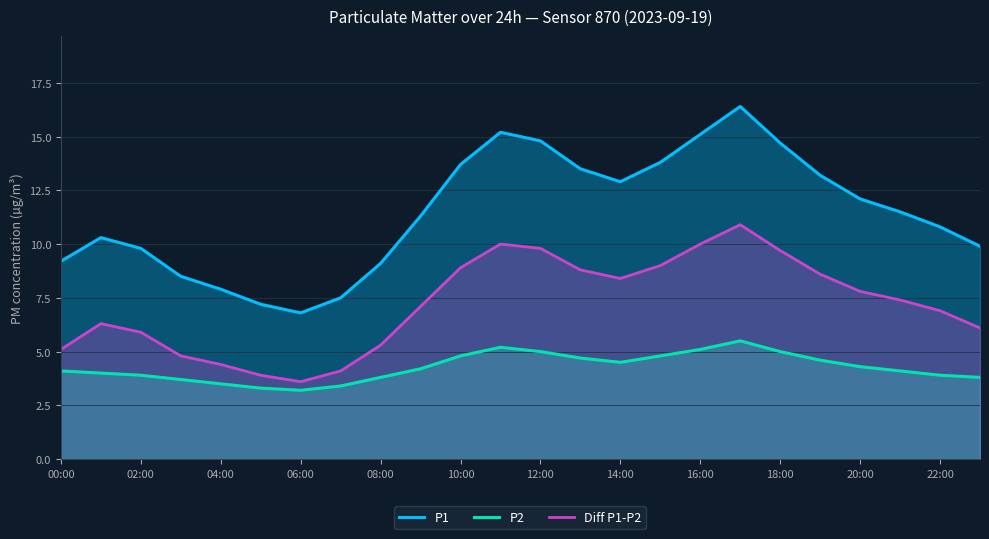

True or false: Diff P1-P2 and P1 cross at least once.

False